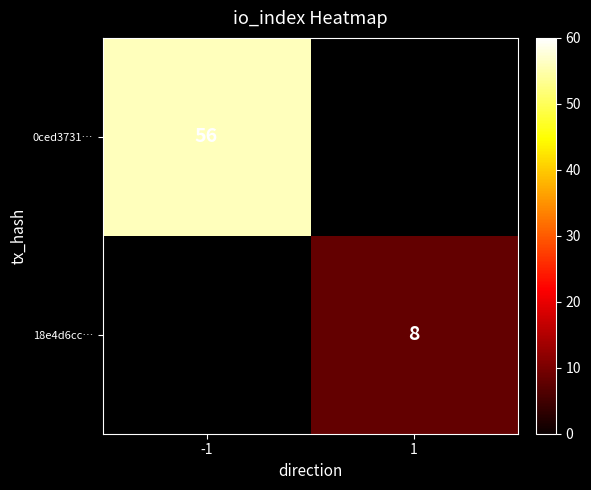

True or false: 0ced3731… has a value of 79 at -1.

False